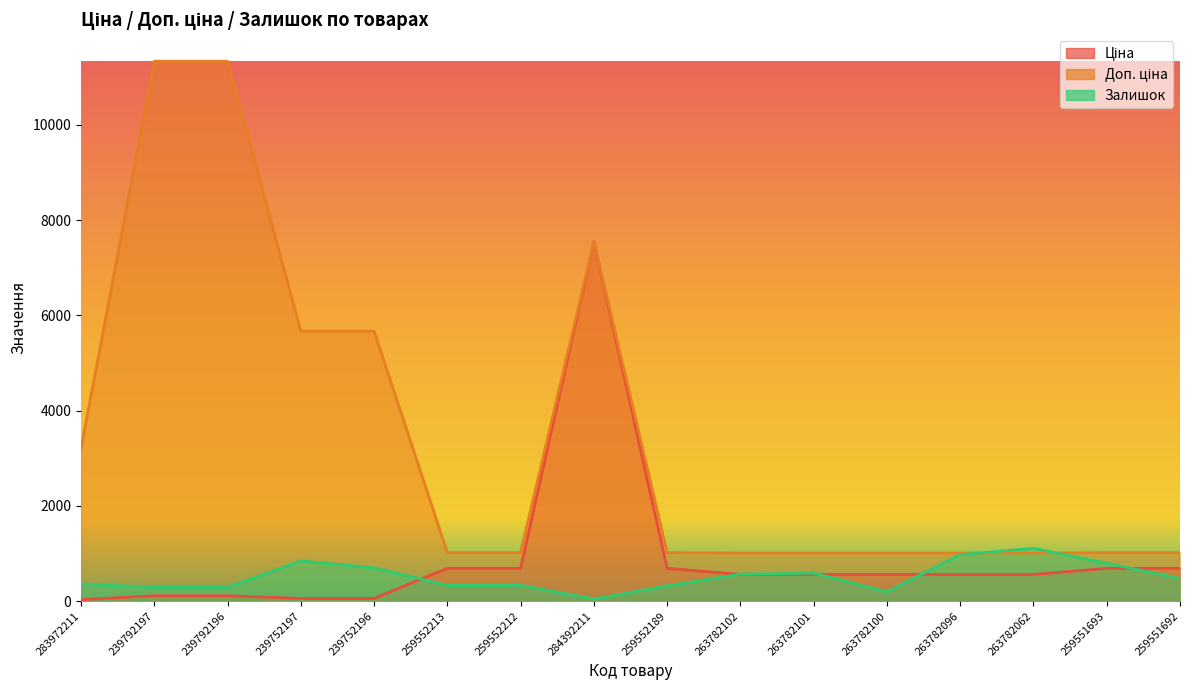

What is the spread (max minus min) of values at 283972211?

3172.9